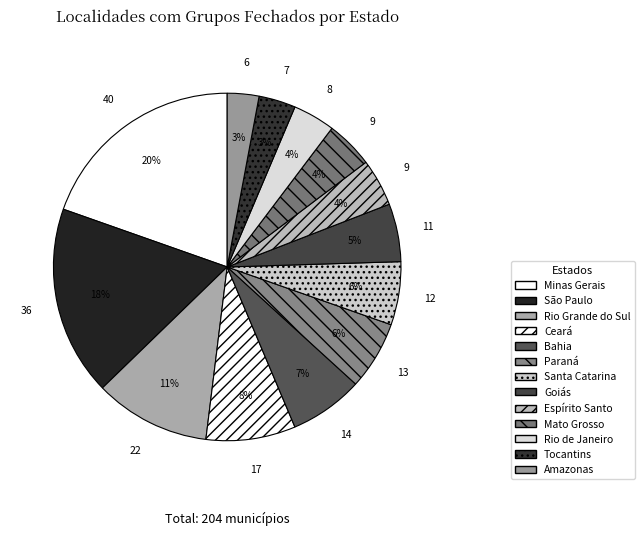

Which slice is the smallest?

Amazonas